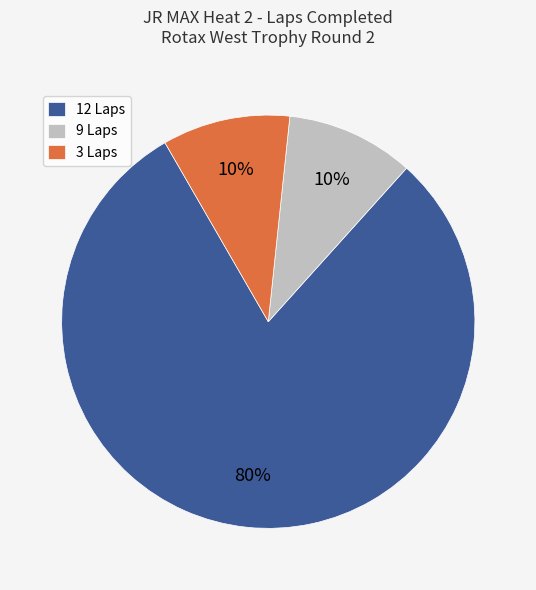

What percentage is the 12 Laps slice, to the nearest percent?

80%